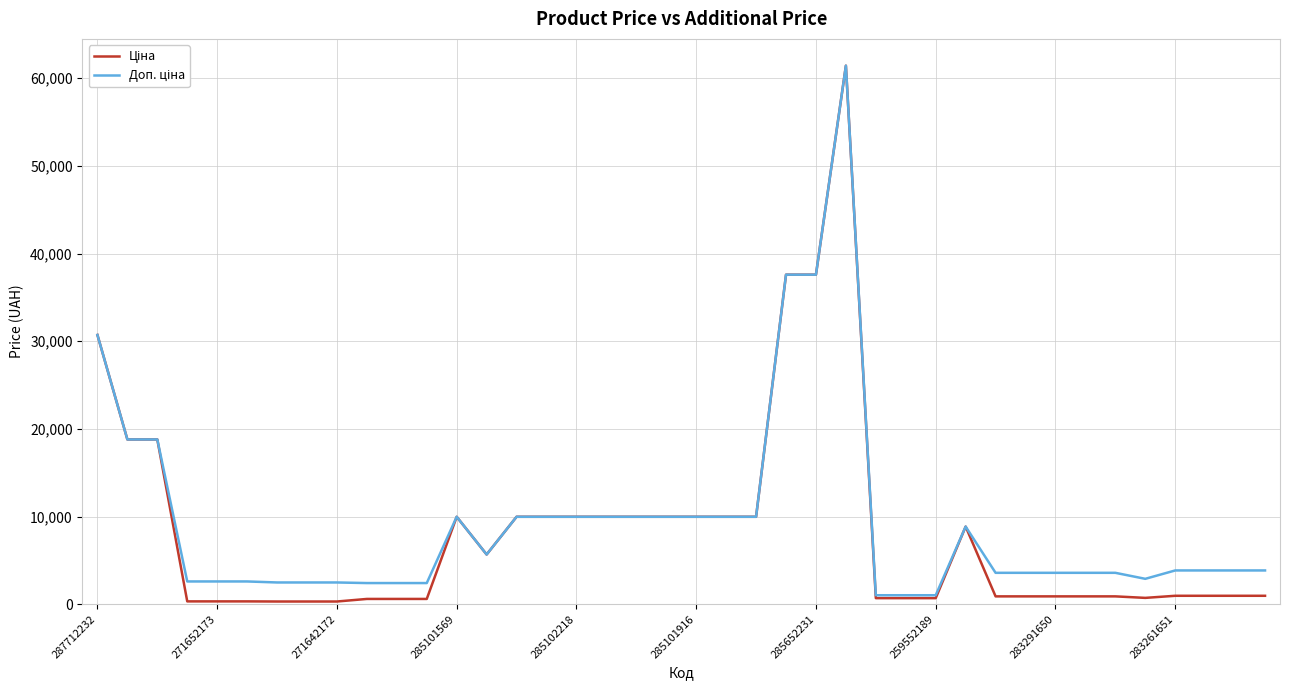

What is the maximum value shown in the chart?

61434.3